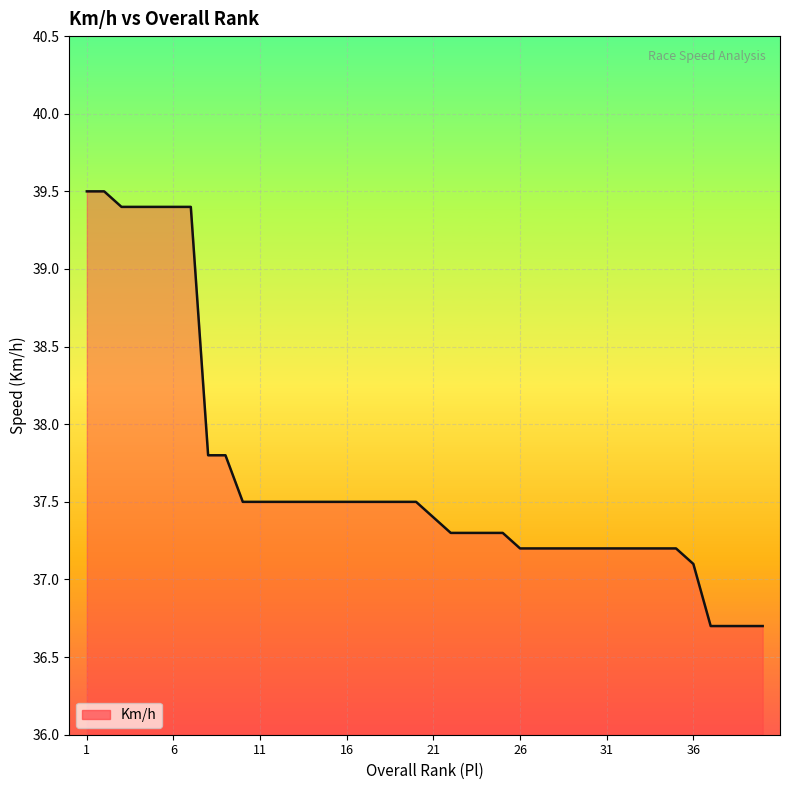

What is the smallest value displayed?

36.7